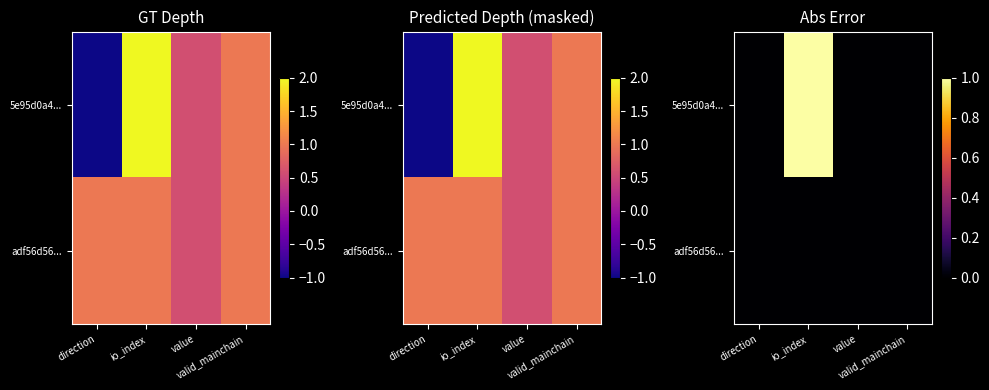

At how many categories does at least one series exceed 0?

1